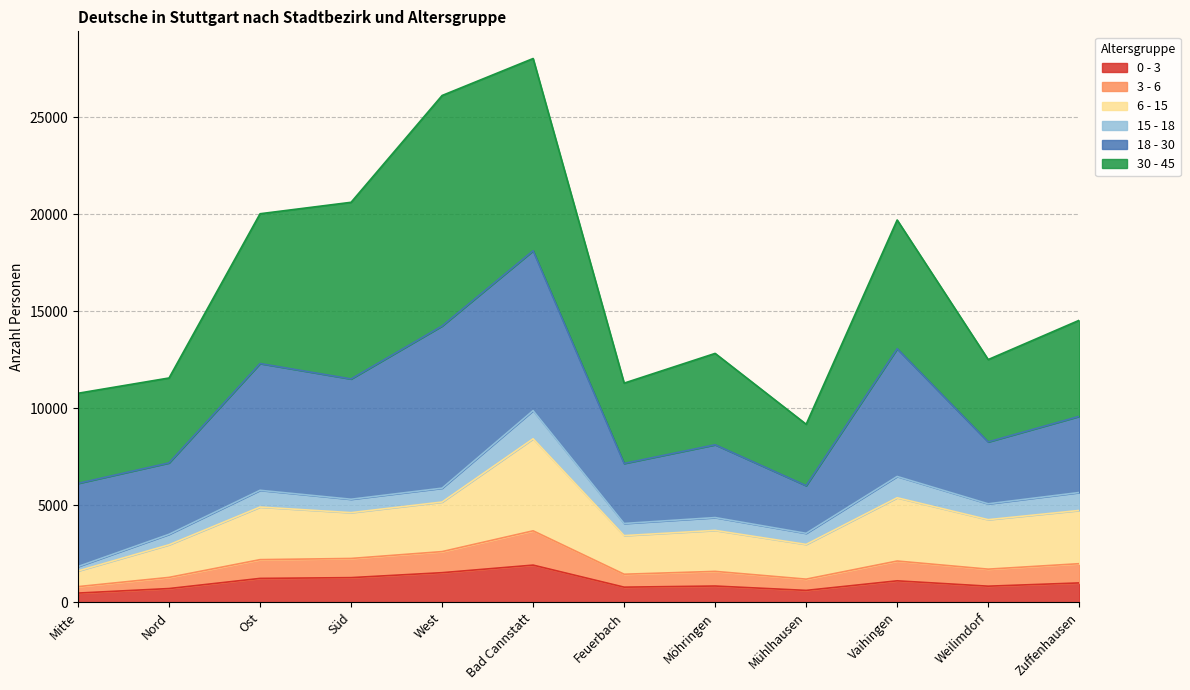

What are all the series names shown in the legend?

0 - 3, 3 - 6, 6 - 15, 15 - 18, 18 - 30, 30 - 45